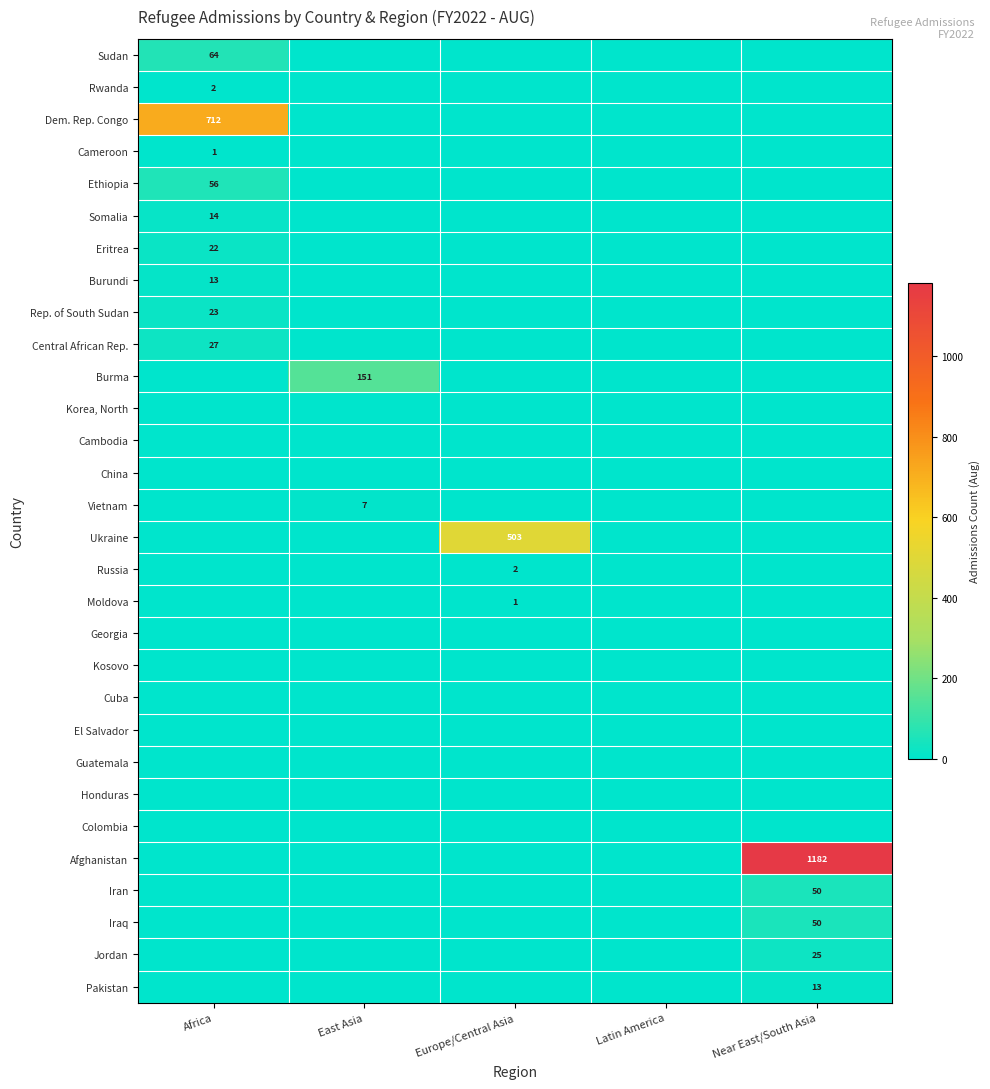

The Russia series shows 0 at Europe/Central Asia. True or false?

False